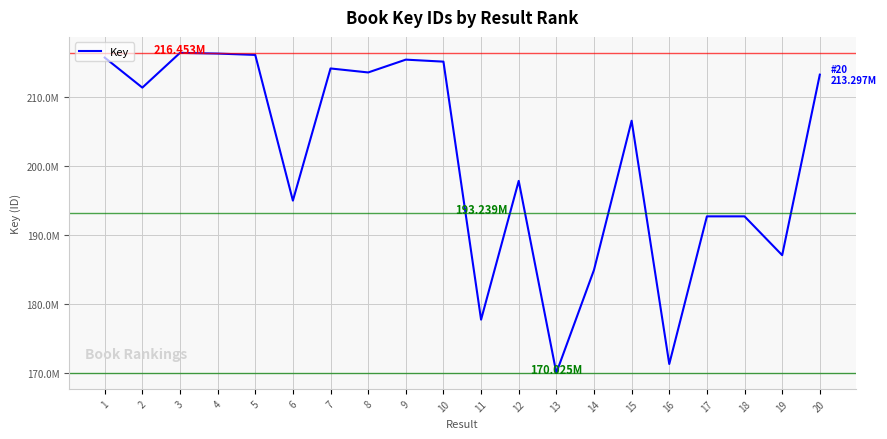

How many interior local valleys (lower than both neighbors) does the data have?

7